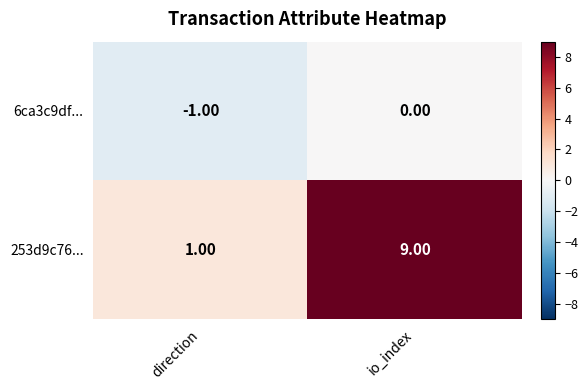

List the labels in order of 253d9c76... value, largest first.

io_index, direction